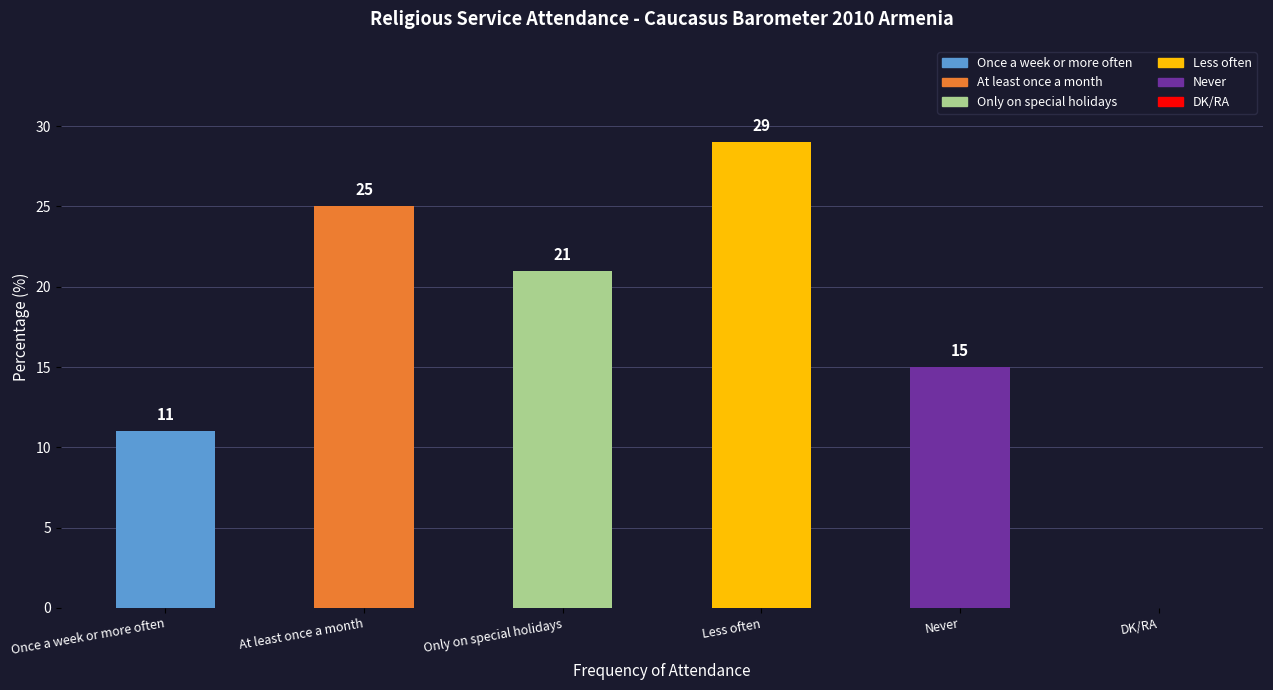

Which label corresponds to the largest value in the chart?

Less often